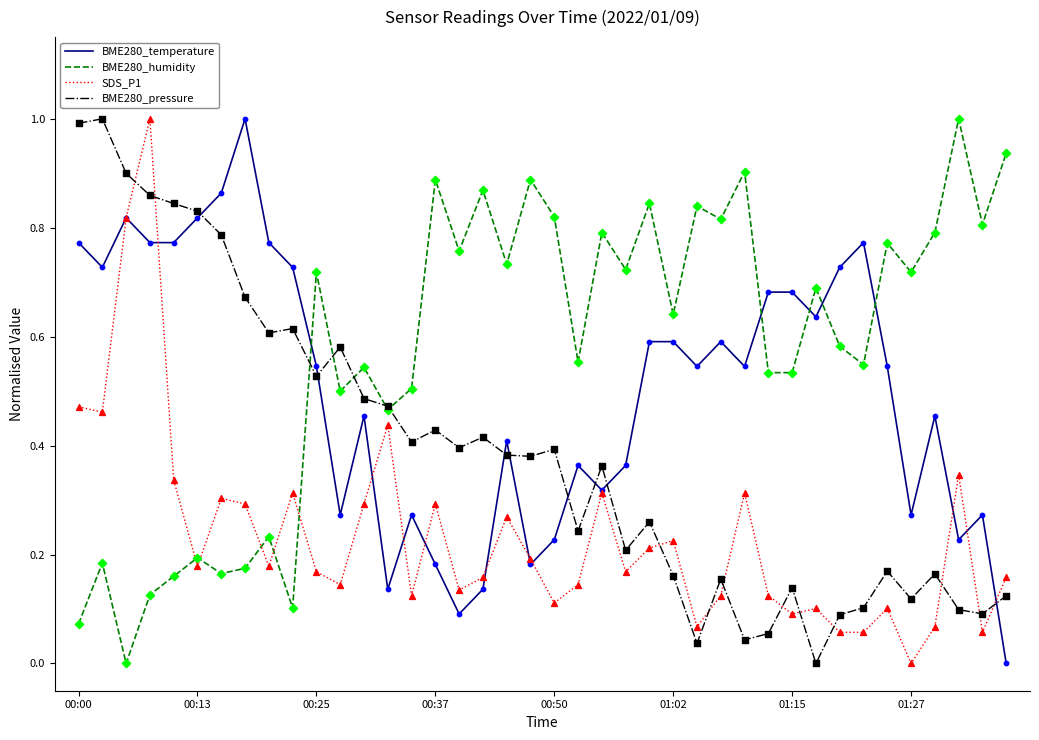

List the series in order of their overall mean, highest first.

BME280_humidity, BME280_temperature, BME280_pressure, SDS_P1